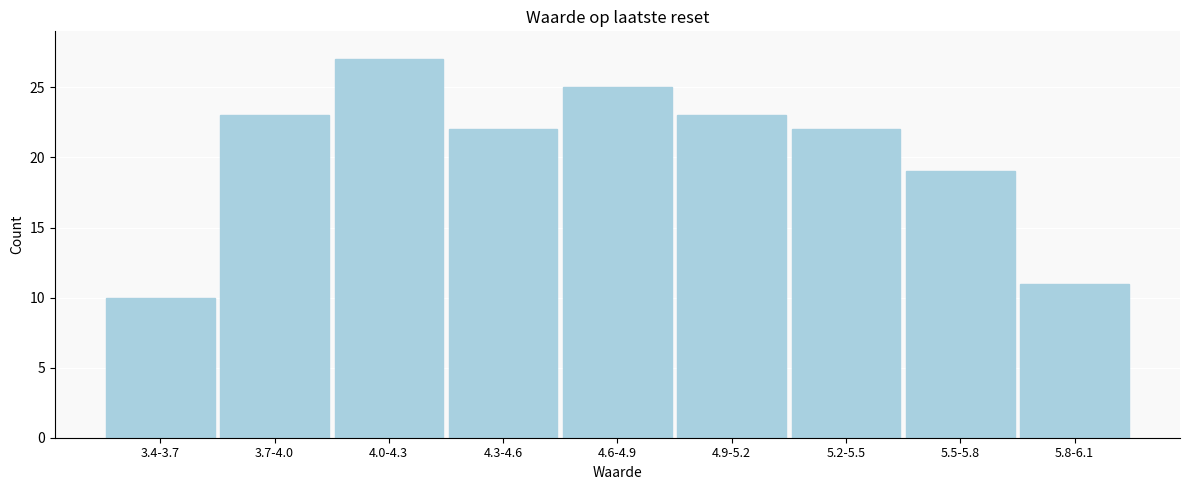

Reading left to right, what are all the values shown in this chart?

3.4-3.7=10	3.7-4.0=23	4.0-4.3=27	4.3-4.6=22	4.6-4.9=25	4.9-5.2=23	5.2-5.5=22	5.5-5.8=19	5.8-6.1=11